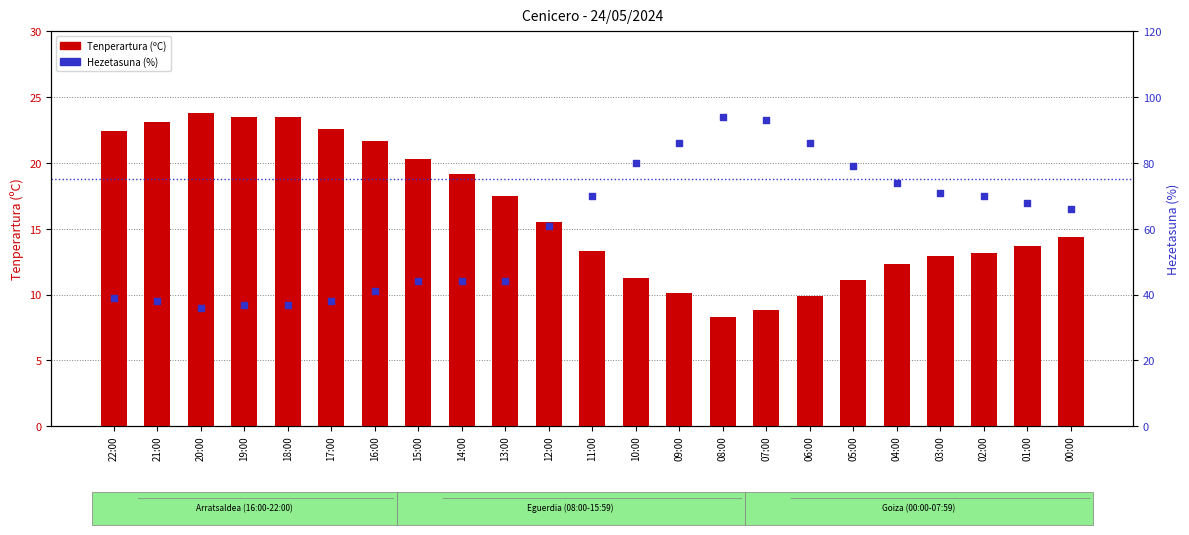

What is the total value across all series at 08:00?

102.3